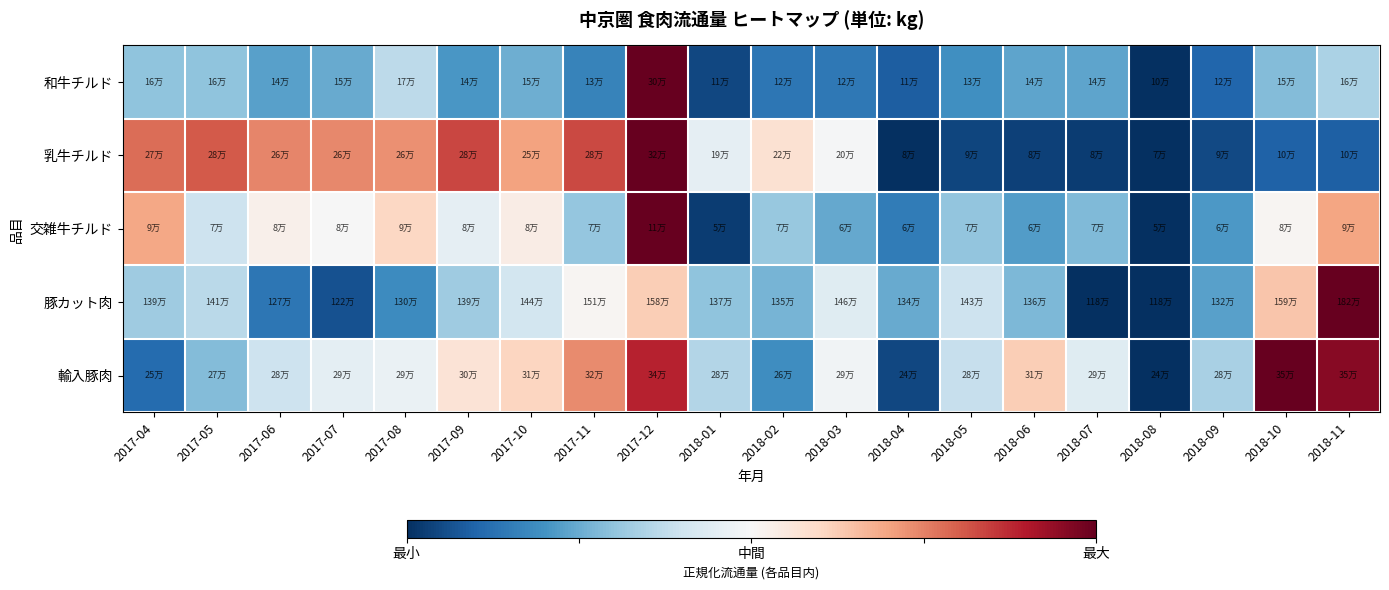

Reading left to right, transcribe all the data shown in this chart.

和牛チルド: 2017-04=-0.4	2017-05=-0.4	2017-06=-0.5	2017-07=-0.5	2017-08=-0.3	2017-09=-0.6	2017-10=-0.5	2017-11=-0.7	2017-12=1.0	2018-01=-0.9	2018-02=-0.7	2018-03=-0.7	2018-04=-0.8	2018-05=-0.6	2018-06=-0.5	2018-07=-0.5	2018-08=-1.0	2018-09=-0.8	2018-10=-0.4	2018-11=-0.3
乳牛チルド: 2017-04=0.6	2017-05=0.6	2017-06=0.5	2017-07=0.5	2017-08=0.5	2017-09=0.7	2017-10=0.4	2017-11=0.7	2017-12=1.0	2018-01=-0.1	2018-02=0.2	2018-03=-0.0	2018-04=-1.0	2018-05=-0.9	2018-06=-0.9	2018-07=-0.9	2018-08=-1.0	2018-09=-0.9	2018-10=-0.8	2018-11=-0.8
交雑牛チルド: 2017-04=0.4	2017-05=-0.2	2017-06=0.1	2017-07=-0.0	2017-08=0.2	2017-09=-0.1	2017-10=0.1	2017-11=-0.4	2017-12=1.0	2018-01=-0.9	2018-02=-0.4	2018-03=-0.5	2018-04=-0.7	2018-05=-0.4	2018-06=-0.6	2018-07=-0.4	2018-08=-1.0	2018-09=-0.6	2018-10=0.0	2018-11=0.4
豚カット肉: 2017-04=-0.4	2017-05=-0.3	2017-06=-0.7	2017-07=-0.9	2017-08=-0.6	2017-09=-0.4	2017-10=-0.2	2017-11=0.0	2017-12=0.2	2018-01=-0.4	2018-02=-0.5	2018-03=-0.1	2018-04=-0.5	2018-05=-0.2	2018-06=-0.4	2018-07=-1.0	2018-08=-1.0	2018-09=-0.5	2018-10=0.3	2018-11=1.0
輸入豚肉: 2017-04=-0.8	2017-05=-0.4	2017-06=-0.2	2017-07=-0.1	2017-08=-0.1	2017-09=0.1	2017-10=0.2	2017-11=0.5	2017-12=0.8	2018-01=-0.3	2018-02=-0.6	2018-03=-0.0	2018-04=-0.9	2018-05=-0.2	2018-06=0.2	2018-07=-0.1	2018-08=-1.0	2018-09=-0.3	2018-10=1.0	2018-11=0.9